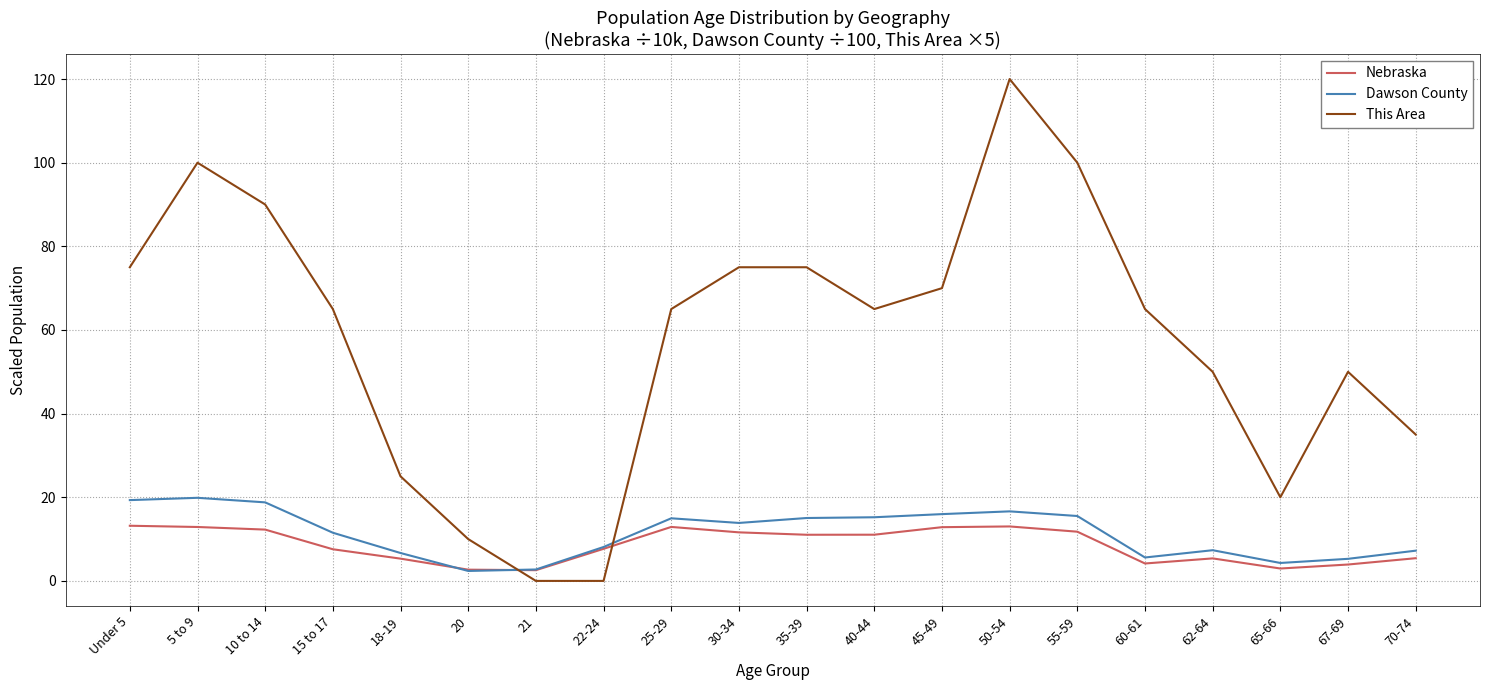

What position from the left is 18-19?

5